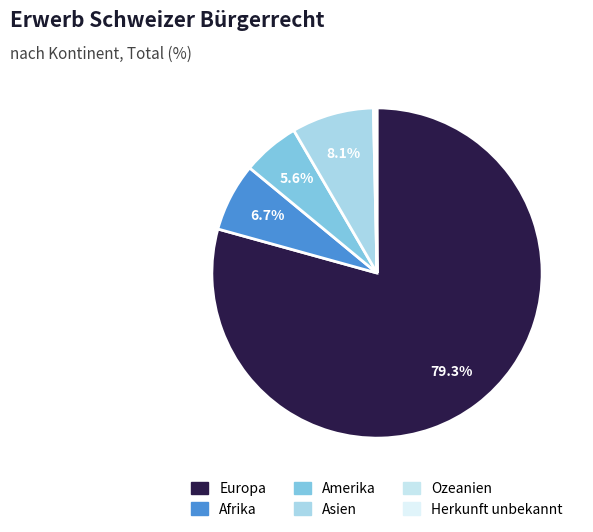

Is Afrika the majority of the pie?

No